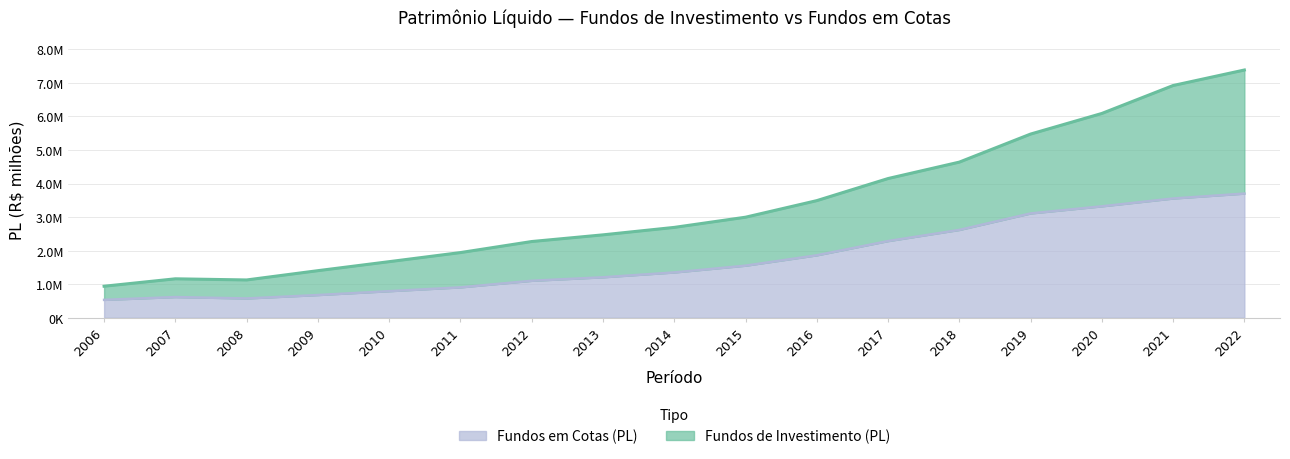

What is the total value across all series at 2019?

8586234.5